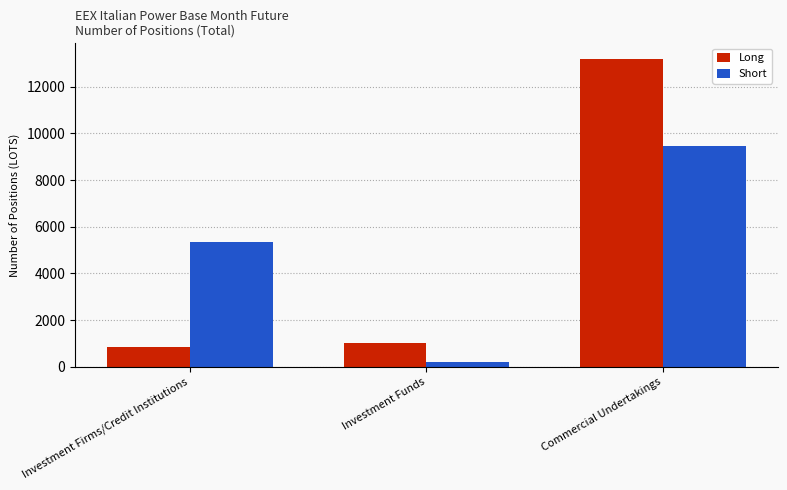

What are all the series names shown in the legend?

Long, Short